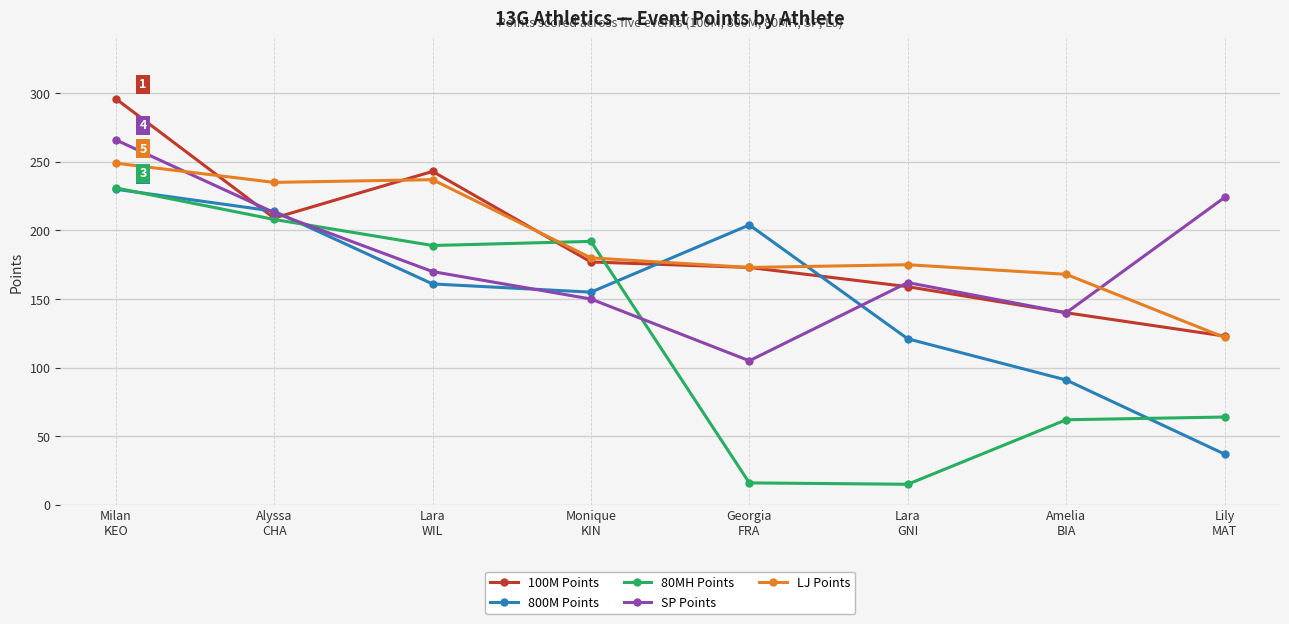

What is the spread (max minus min) of values at Lara
GNI?

160